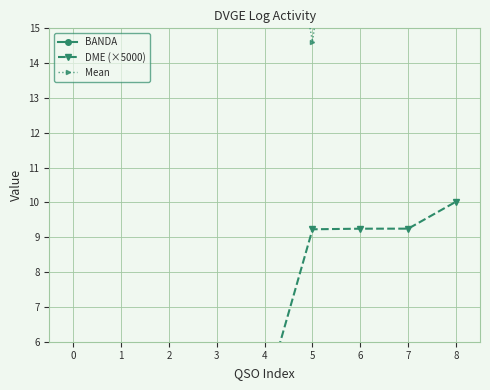

In Mean, how many points are lower than both neighbors (excluding endpoints)?

1